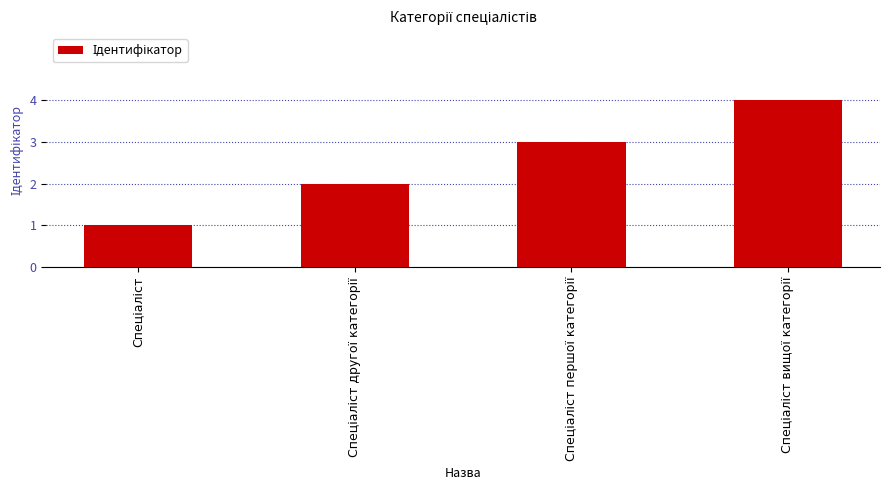

What is the maximum value shown in the chart?

4